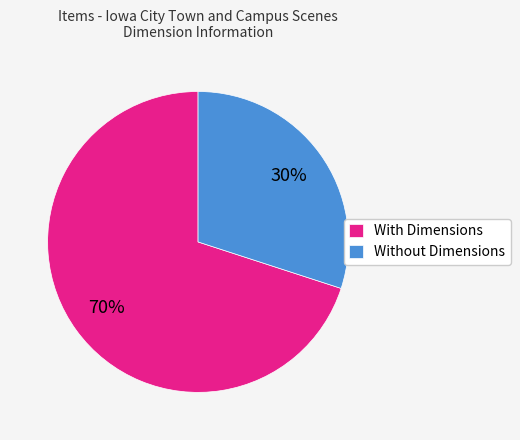

Is it true that Without Dimensions is 41% of the pie?

False